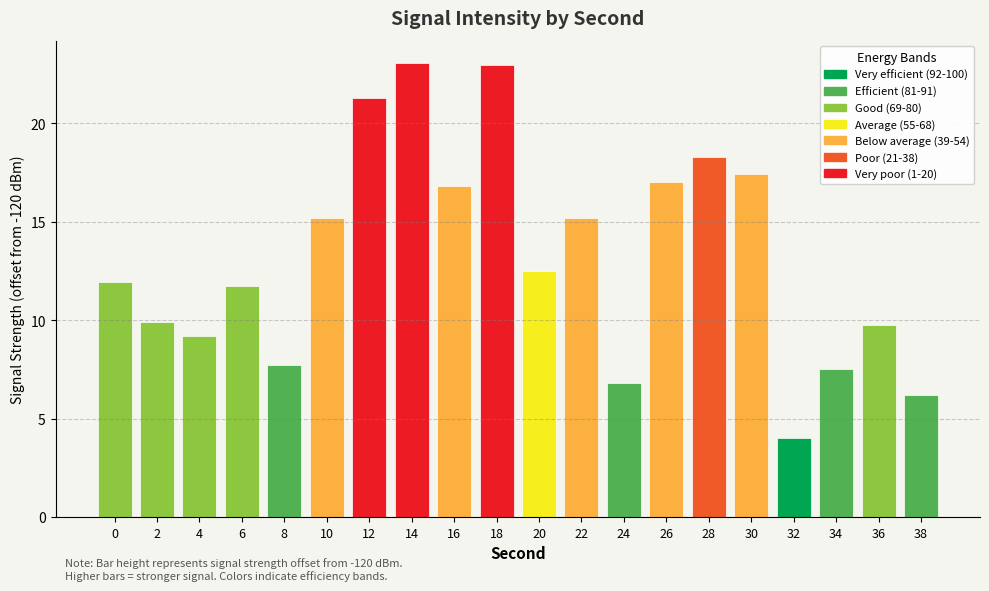

Reading left to right, list all the values displayed in this chart.

0=-131.9	2=-129.9	4=-129.2	6=-131.7	8=-127.7	10=-135.2	12=-141.3	14=-143.0	16=-136.8	18=-143.0	20=-132.5	22=-135.2	24=-126.8	26=-137.0	28=-138.3	30=-137.4	32=-124.0	34=-127.5	36=-129.8	38=-126.2